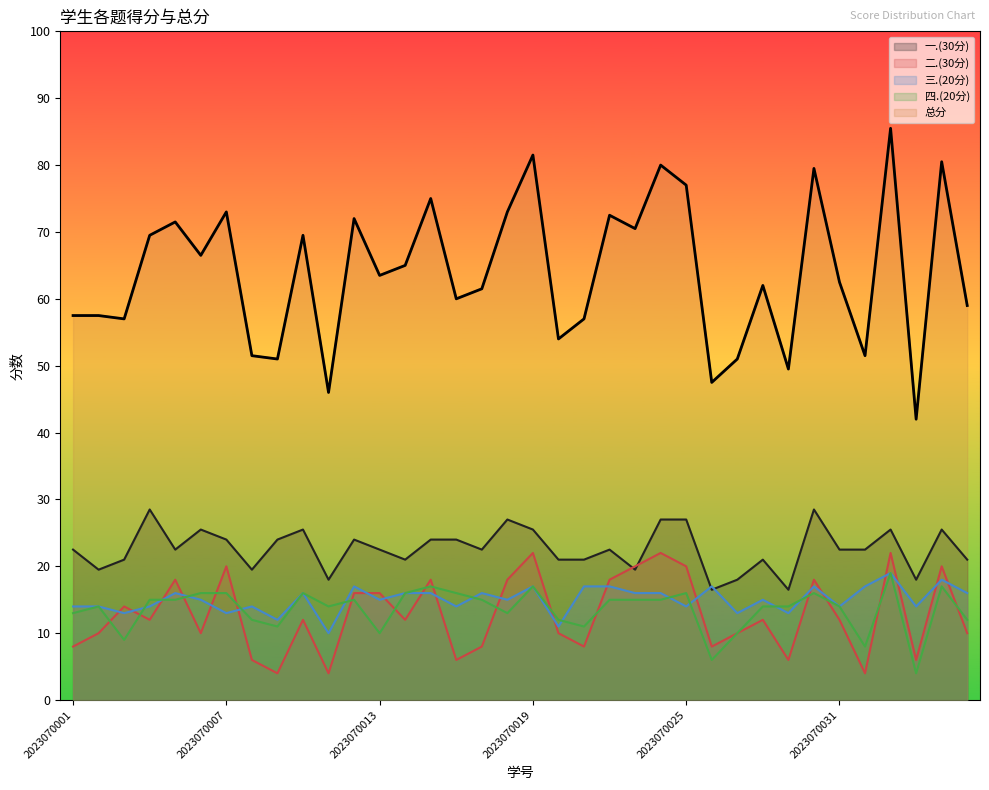

At how many categories does at least one series exceed 68?

15